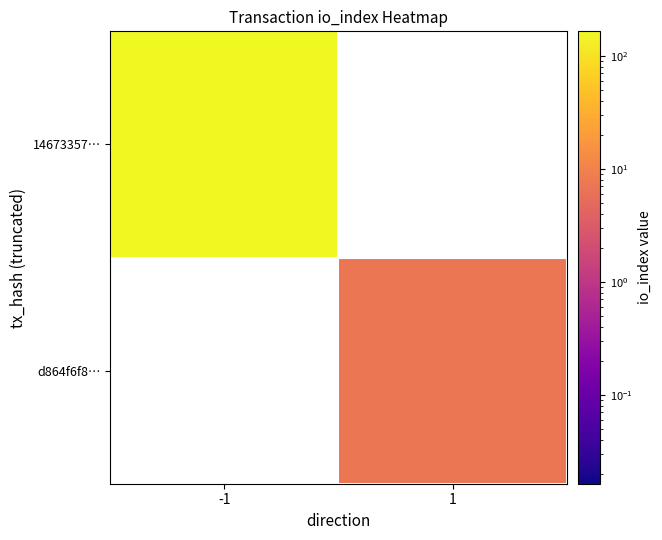

How many values in 14673357… are above zero?

1